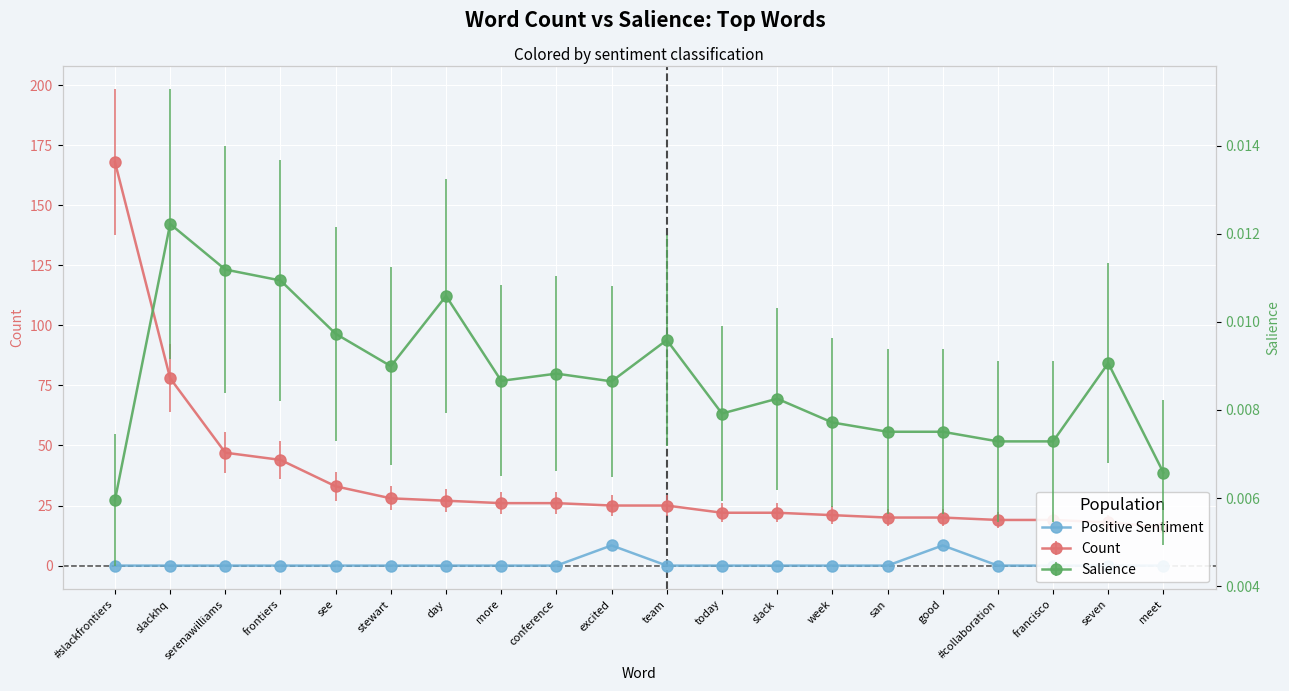

Which label corresponds to the largest value in the chart?

excited